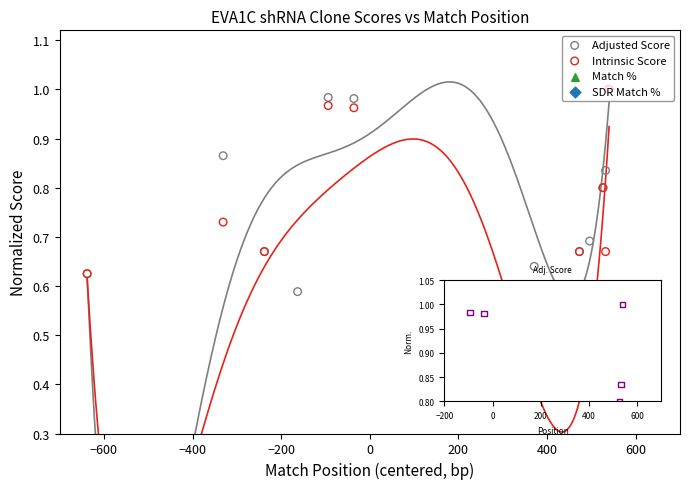

Which series reaches the maximum Y coordinate?

Adjusted Score